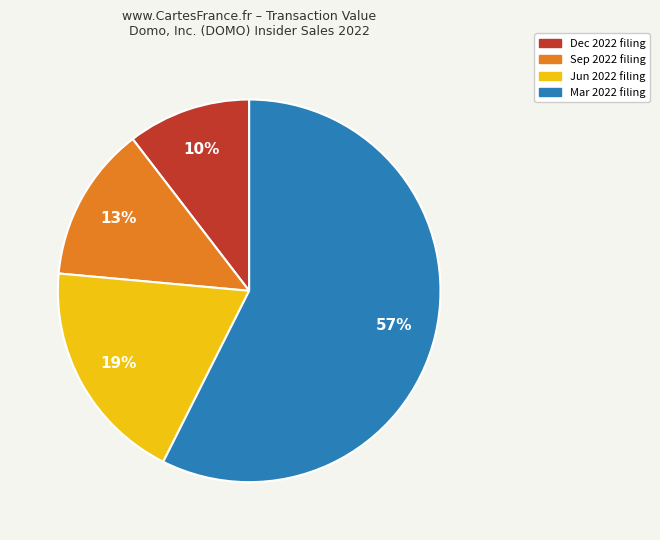

To the nearest percent, what is the difference between the largest and smallest slice percentages?

47%